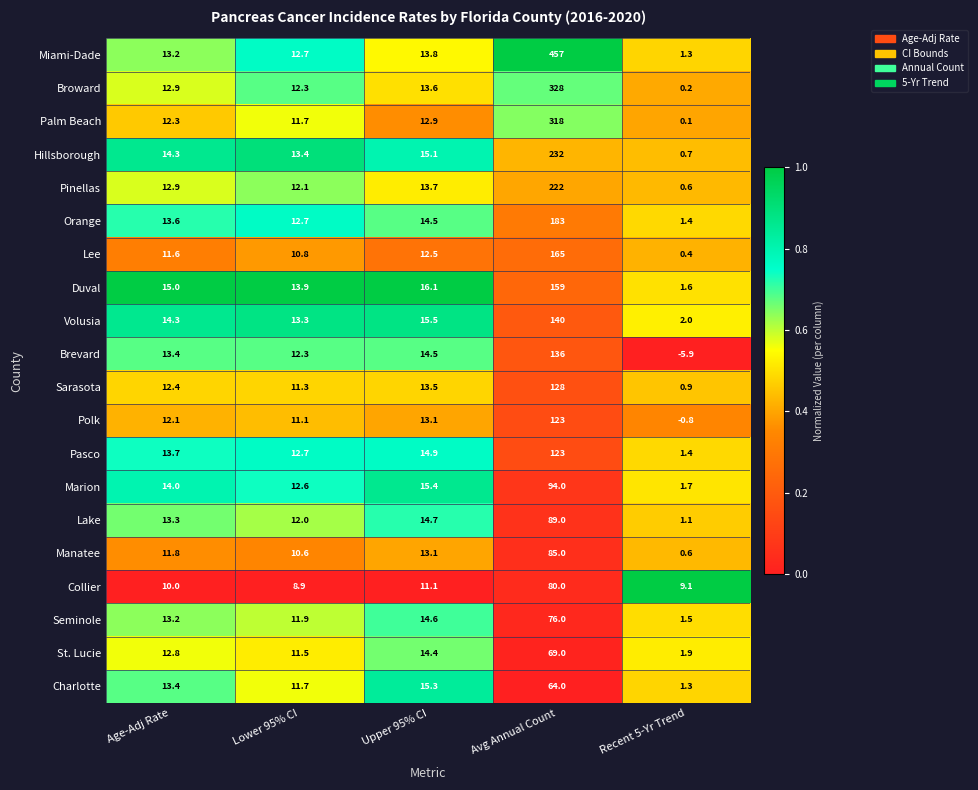

The value of Palm Beach at Upper 95% CI is 12.9. True or false?

True